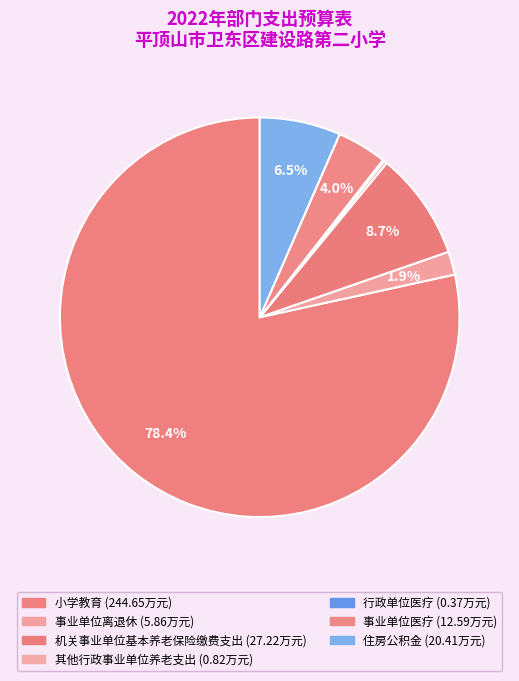

What percentage is NOT represented by 机关事业单位基本养老保险缴费支出?

91.3%